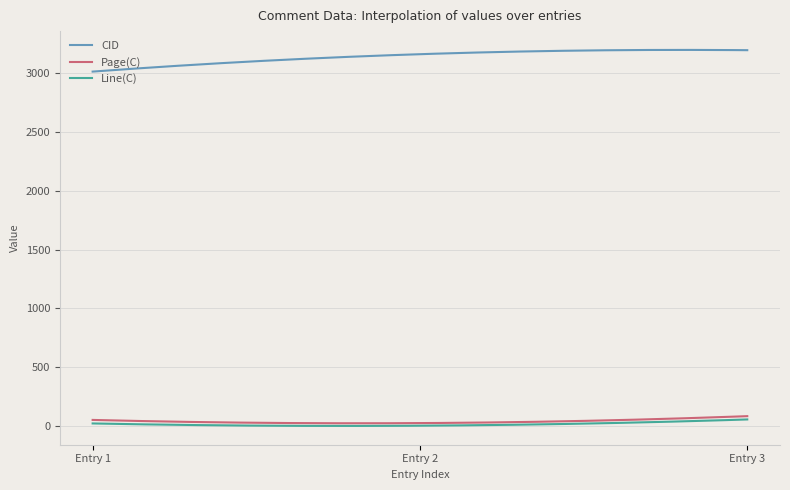

Which series has the widest spread of values?

CID